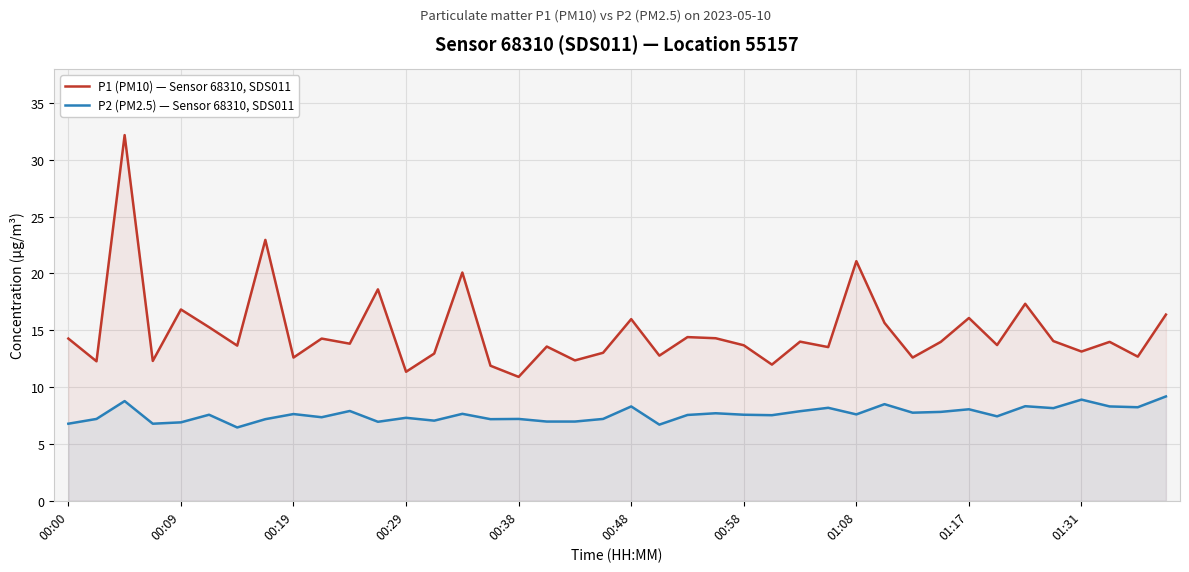

What is the highest value of the P1 (PM10) — Sensor 68310, SDS011 series?

32.2